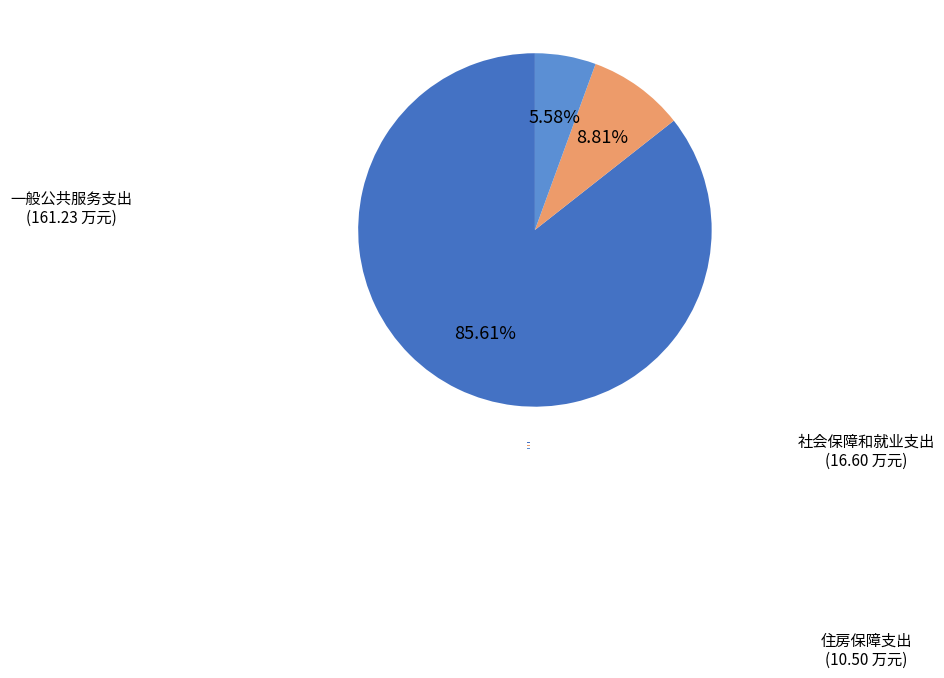

Count the number of slices in the pie.

3